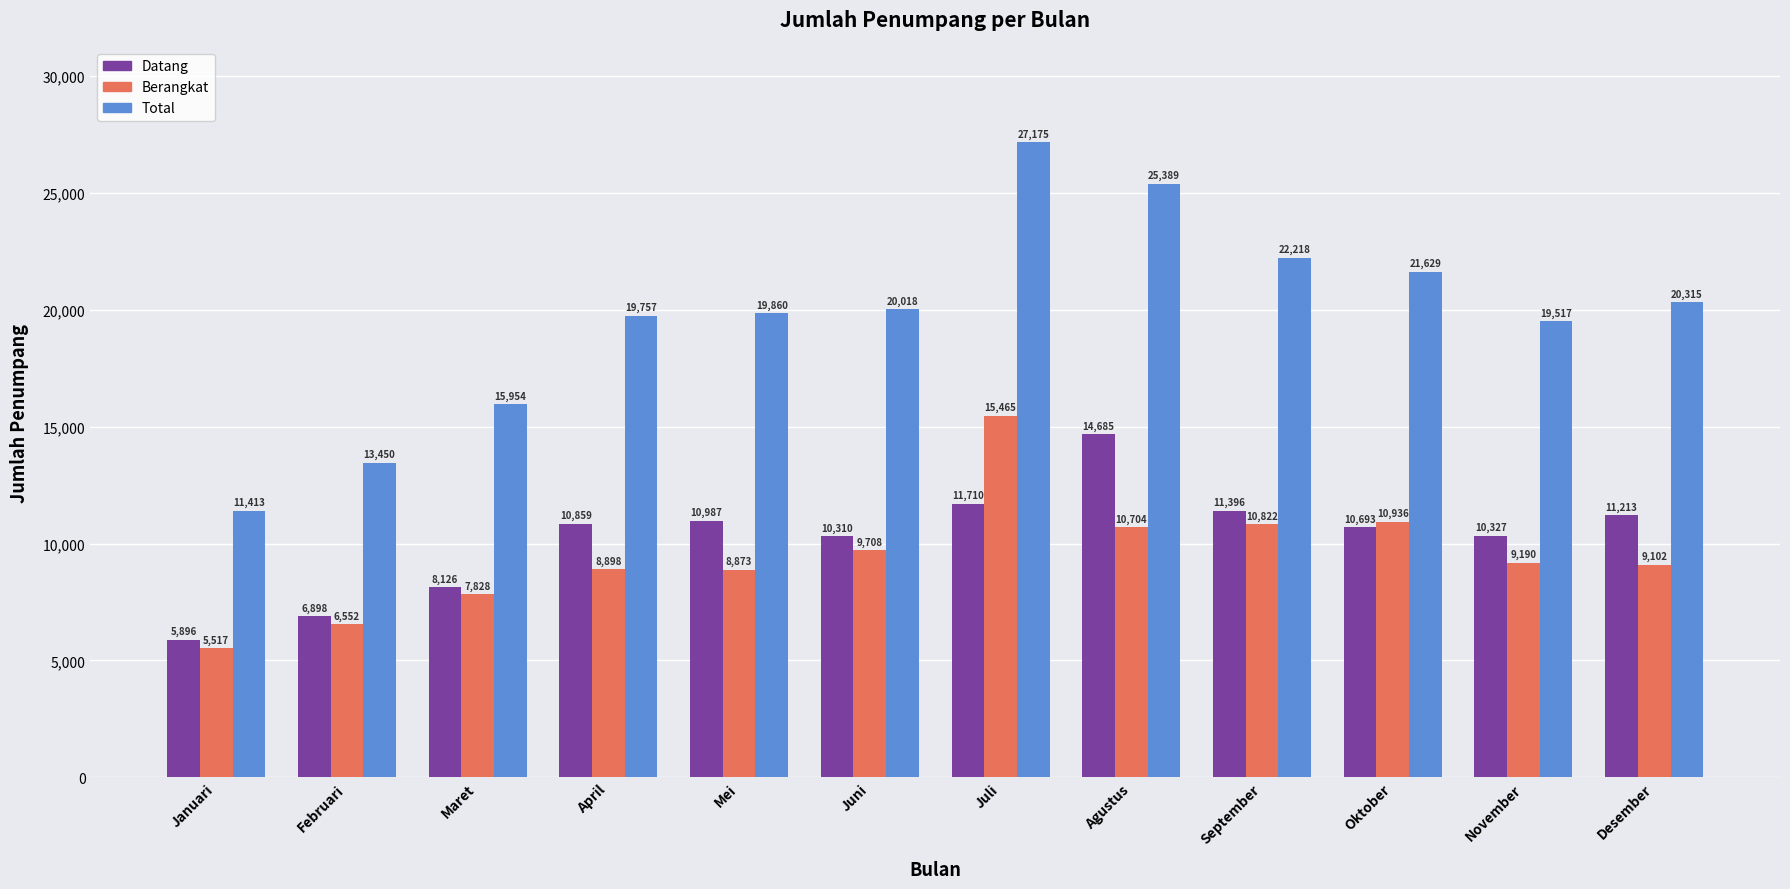

Reading left to right, extract all data points from this chart.

Datang: 5896	6898	8126	10859	10987	10310	11710	14685	11396	10693	10327	11213
Berangkat: 5517	6552	7828	8898	8873	9708	15465	10704	10822	10936	9190	9102
Total: 11413	13450	15954	19757	19860	20018	27175	25389	22218	21629	19517	20315